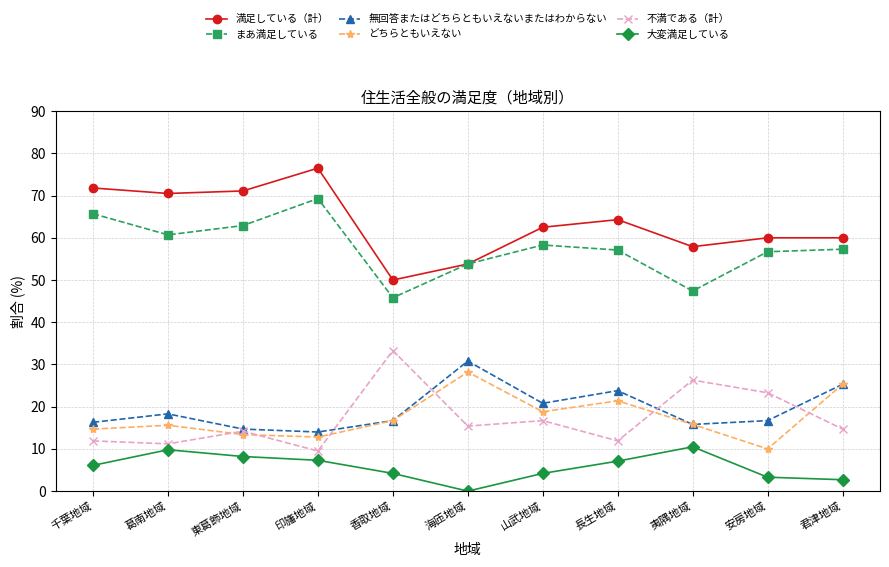

What value does the どちらともいえない series have at 夷隅地域?

15.8